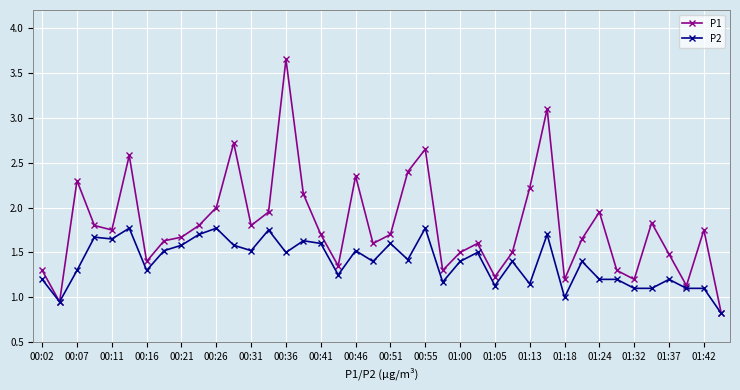

What is the value of the P1 point at the 24th from the left?

1.3